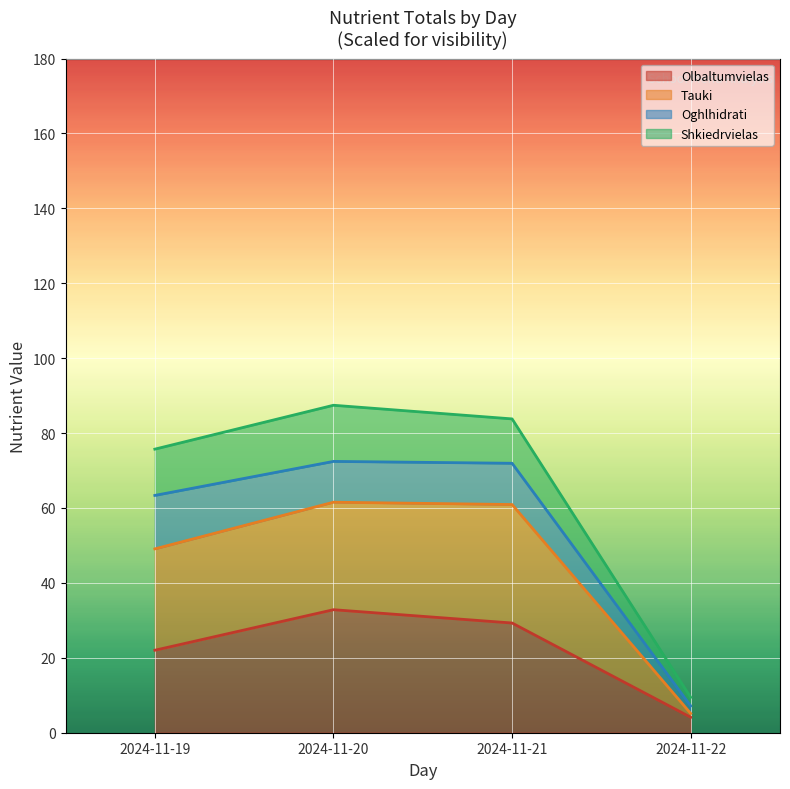

Is it true that Olbaltumvielas equals 53.5 at 2024-11-20?

False